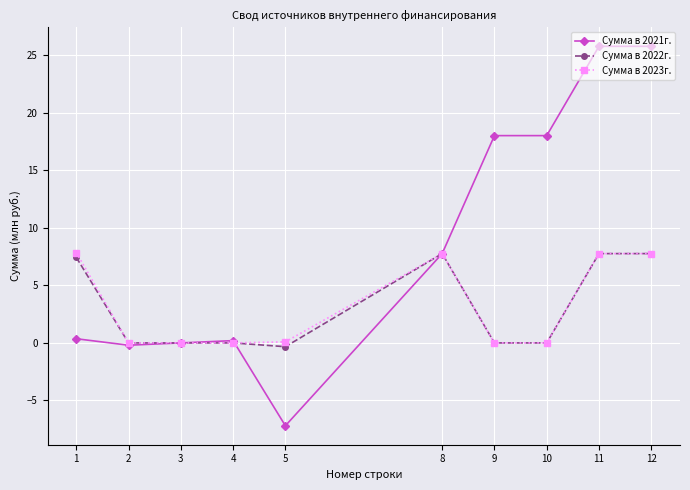

How many data points in Сумма в 2021г. are above 7?

5